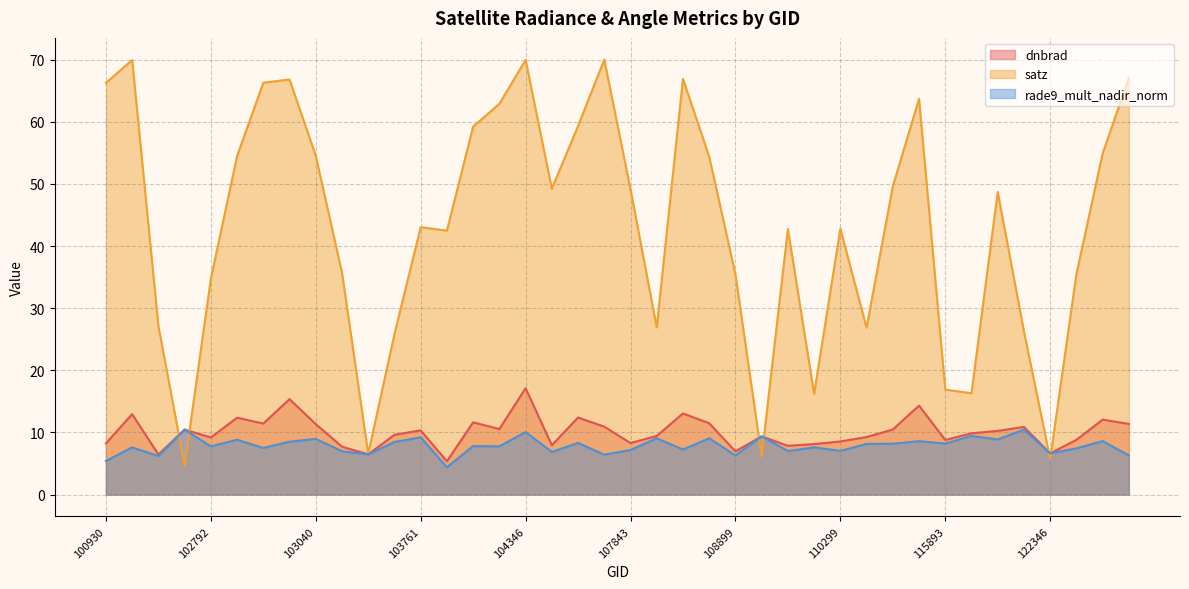

Between 102920 and 104236, which series saw the biggest shift?

satz